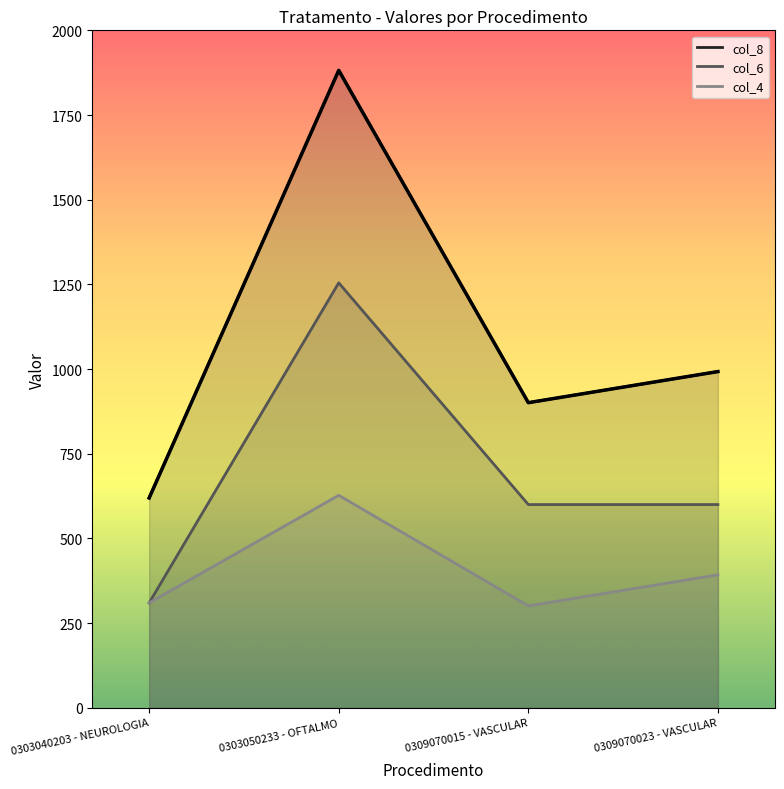

Where is the data nearest to the value 1250?

0309070023 - VASCULAR